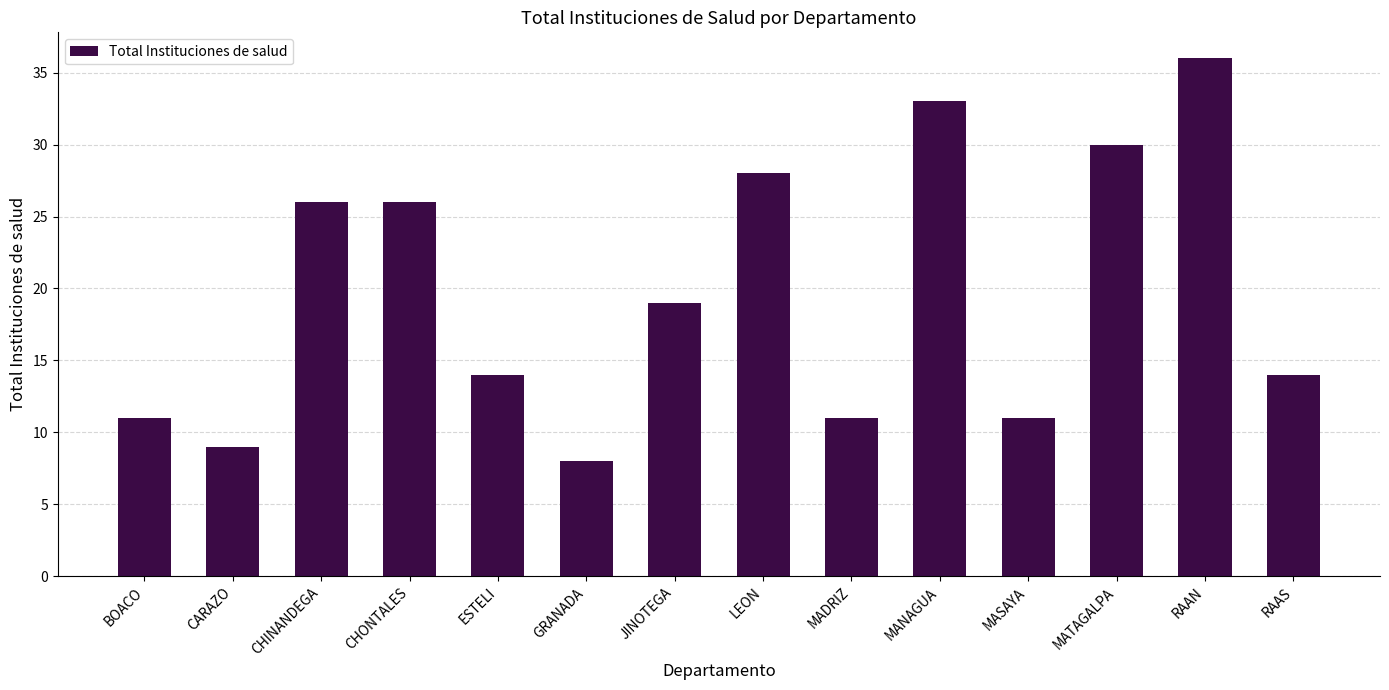

Reading left to right, transcribe all the data shown in this chart.

BOACO=11	CARAZO=9	CHINANDEGA=26	CHONTALES=26	ESTELI=14	GRANADA=8	JINOTEGA=19	LEON=28	MADRIZ=11	MANAGUA=33	MASAYA=11	MATAGALPA=30	RAAN=36	RAAS=14